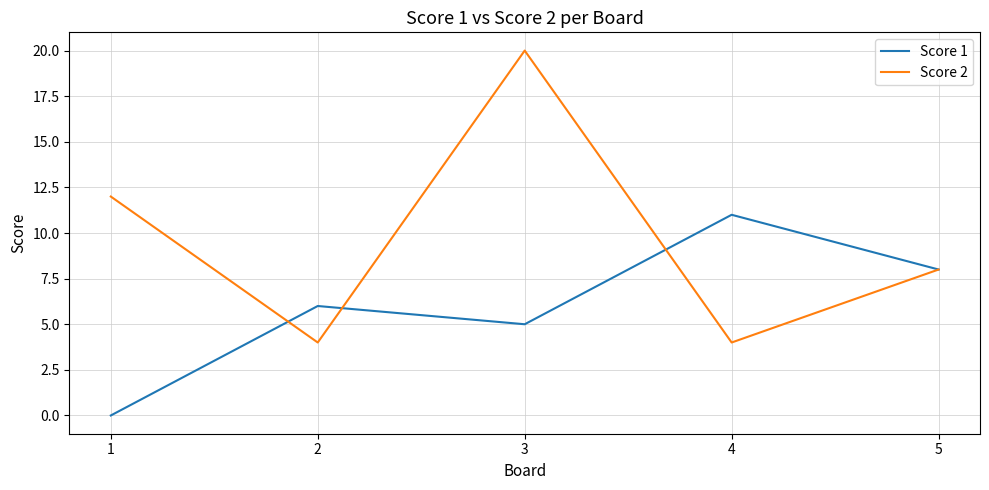

The Score 1 series shows 4 at 5. True or false?

False